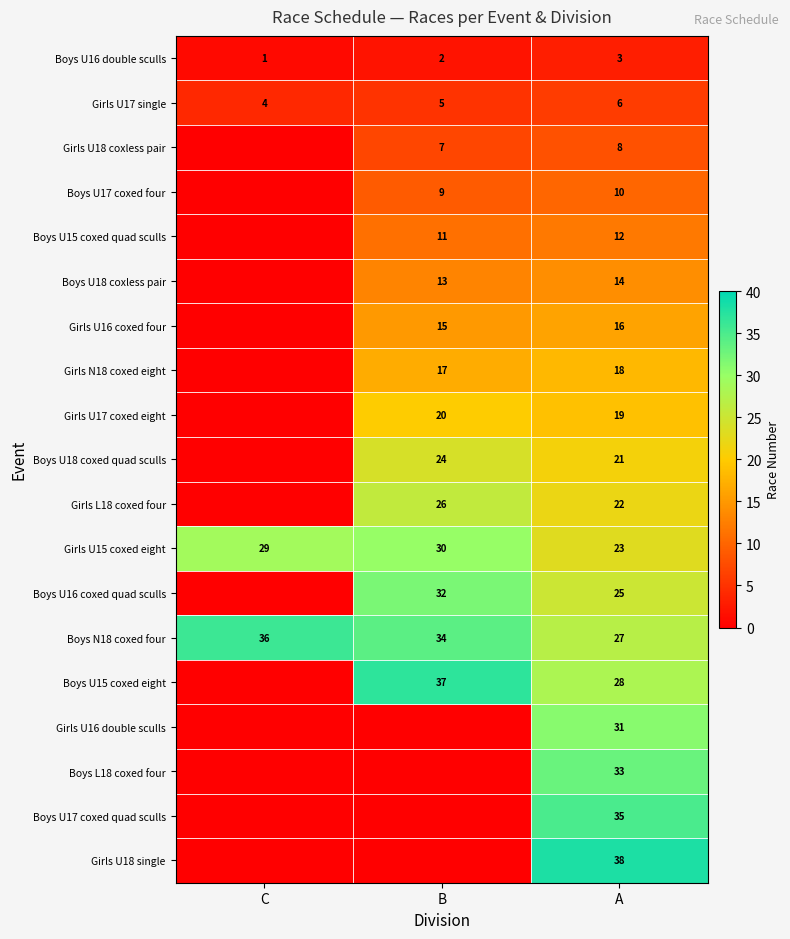

What is the spread (max minus min) of values at A?

35